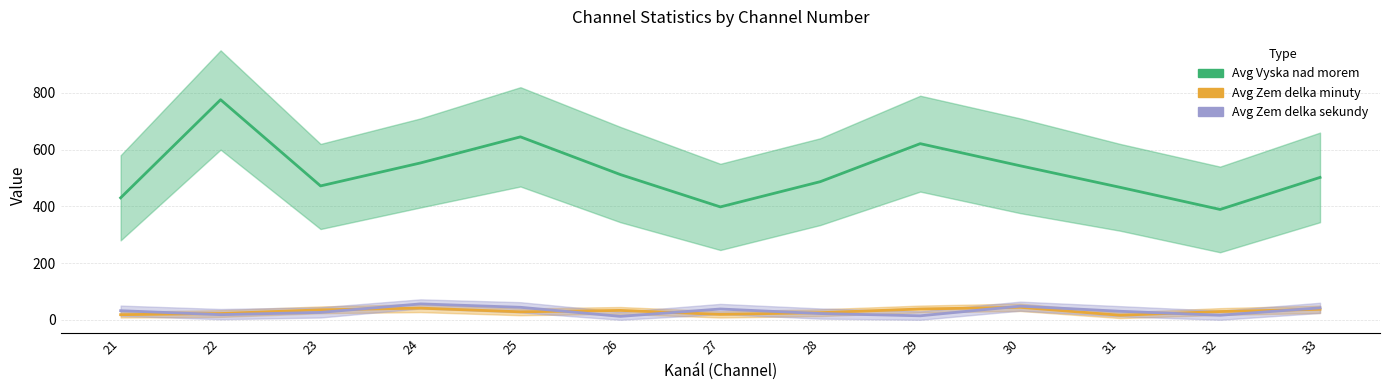

What is the smallest value displayed?

12